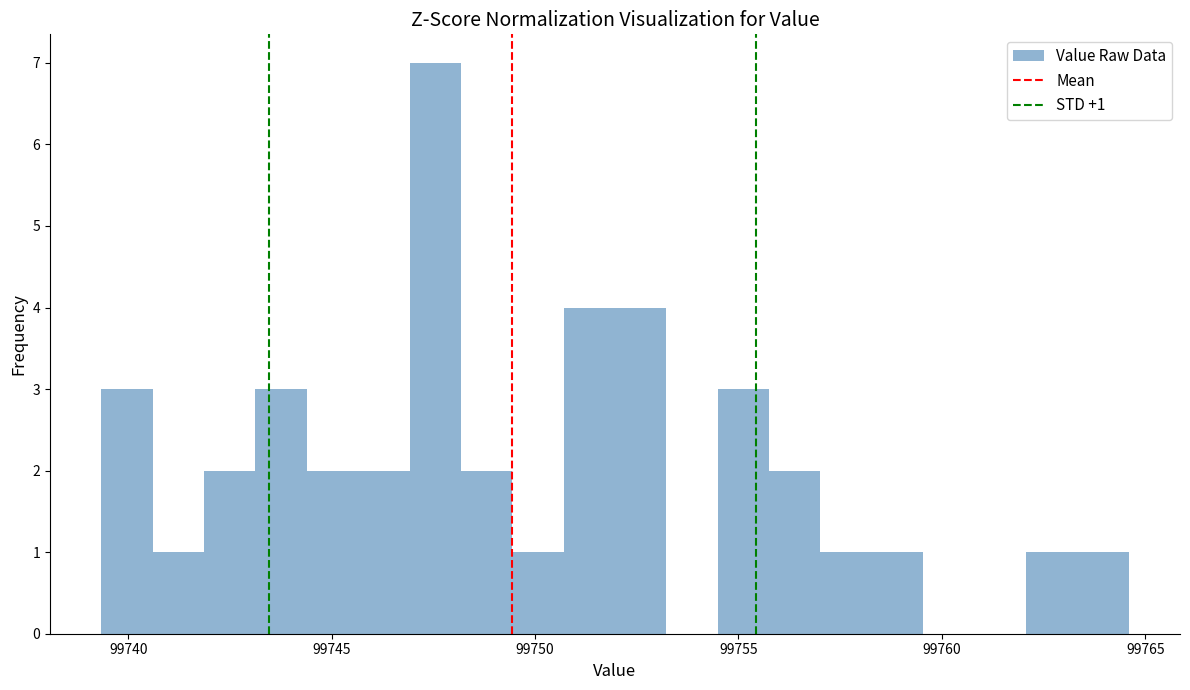

Read against the x-axis, roughly where is the centre of the tallest bar?

99747.5